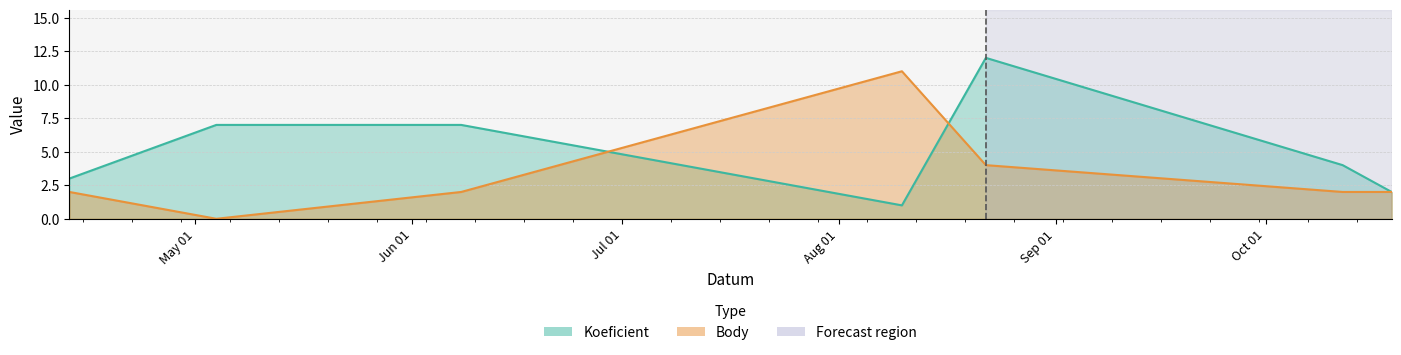

How many intersections are there between Koeficient and Body?

2